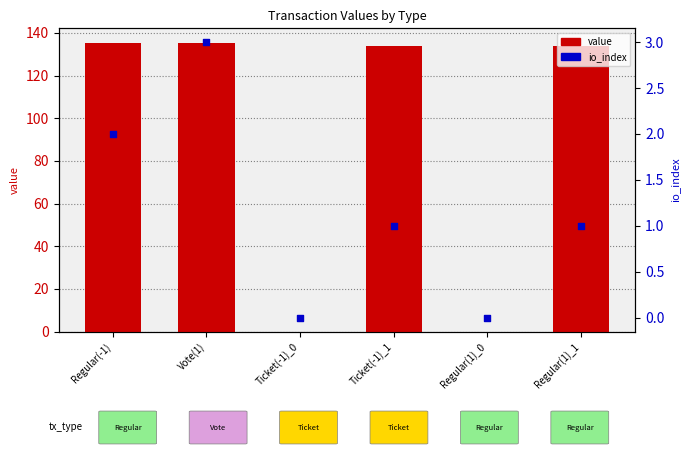

Which series reaches the maximum Y coordinate?

value